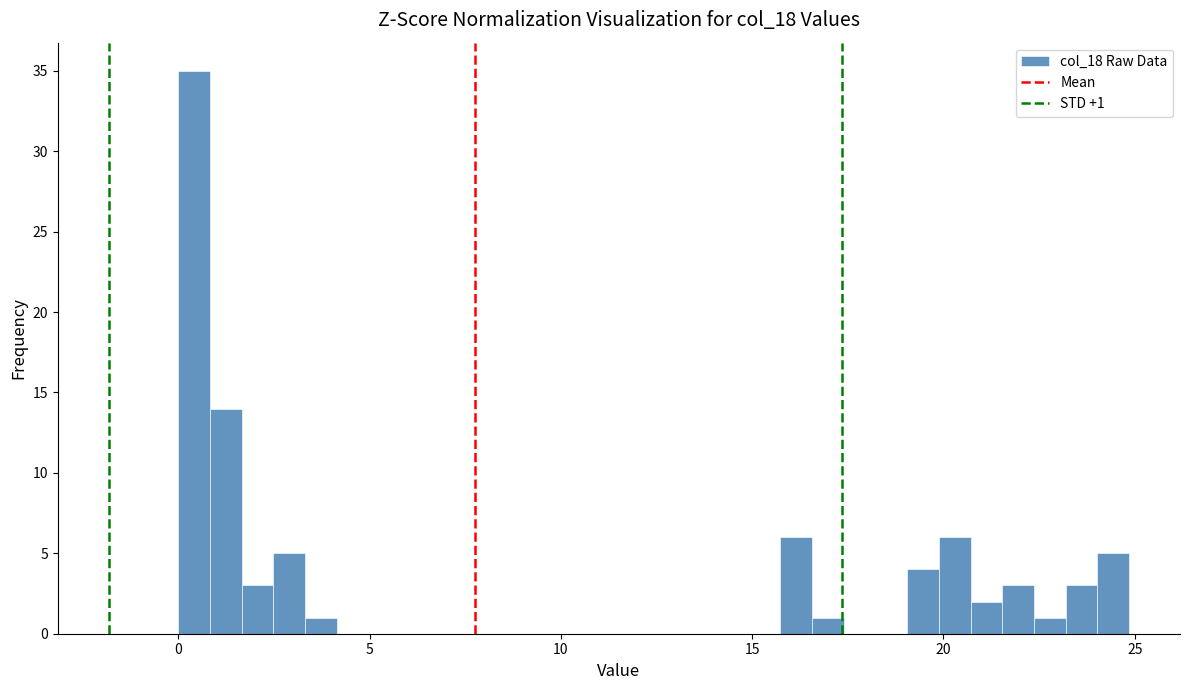

Read against the x-axis, roughly where is the centre of the tallest bar?

0.5